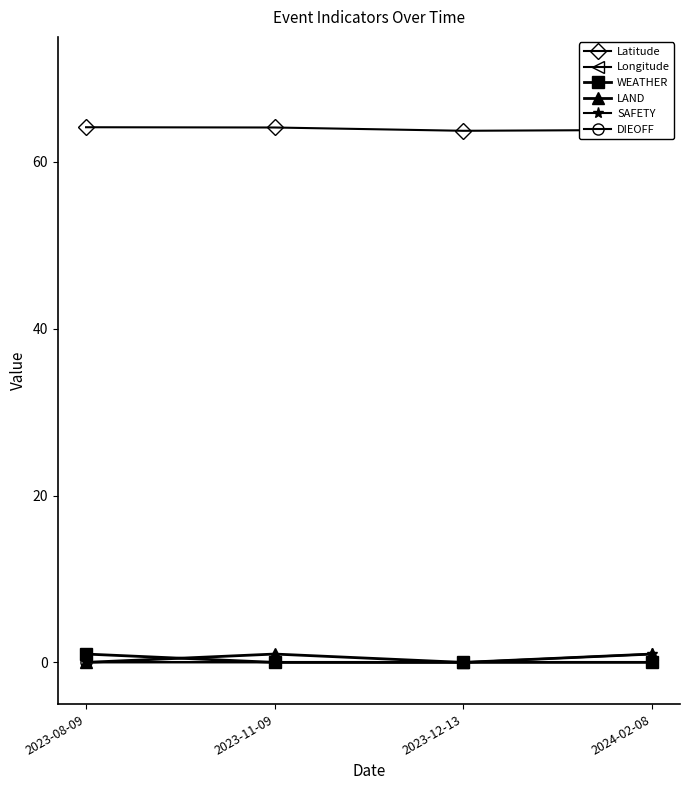

What are all the series names shown in the legend?

Latitude, Longitude, WEATHER, LAND, SAFETY, DIEOFF